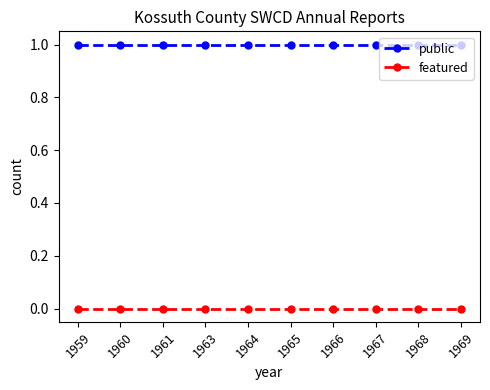

True or false: public and featured cross at least once.

False